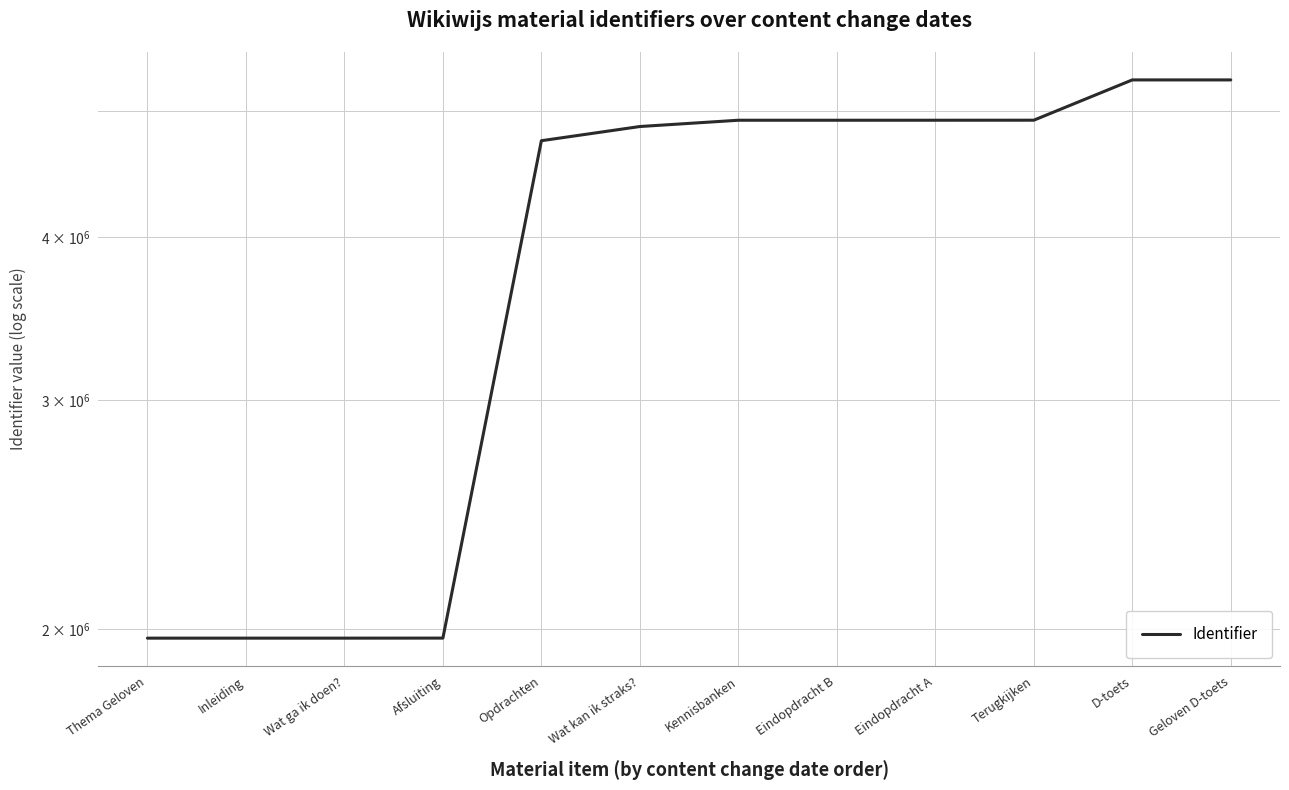

How many values exceed 4921163?

5